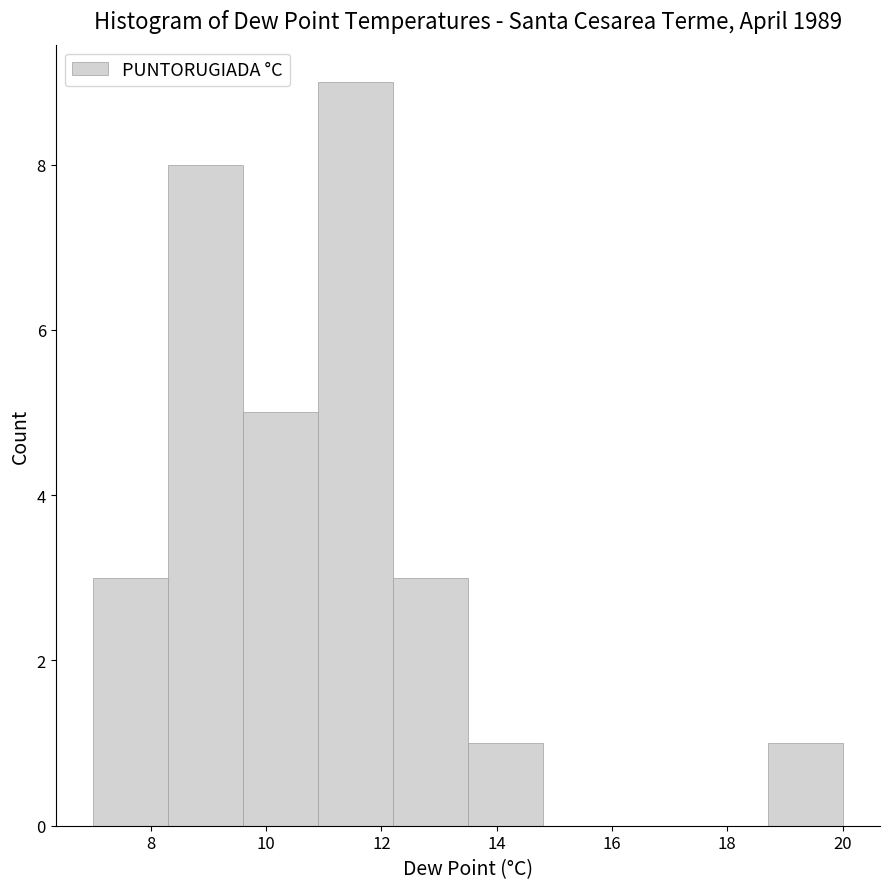

Reading left to right, list every bar in this chart as the range it spans on the x-axis followed by its height. Neither the bar edges nor the heights are printed on the chart, so give them approximately, as read against the axes.

7.0 to 8.3: 3
8.3 to 9.6: 8
9.6 to 10.9: 5
10.9 to 12.2: 9
12.2 to 13.5: 3
13.5 to 14.8: 1
14.8 to 16.1: 0
16.1 to 17.4: 0
17.4 to 18.7: 0
18.7 to 20.0: 1